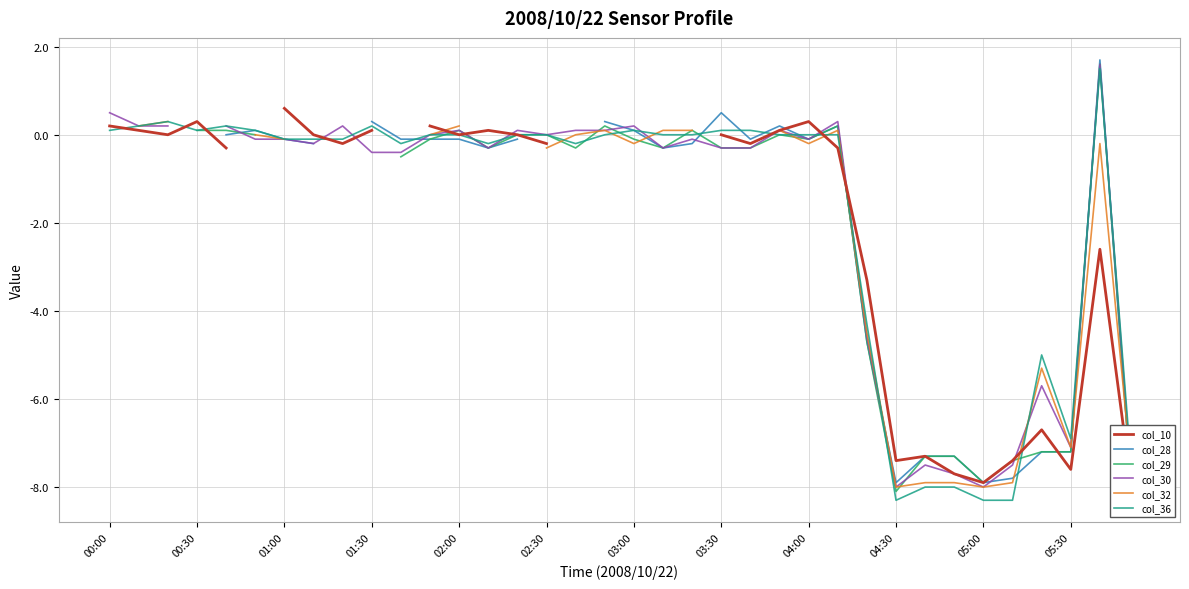

How many lines are shown in the chart?

6